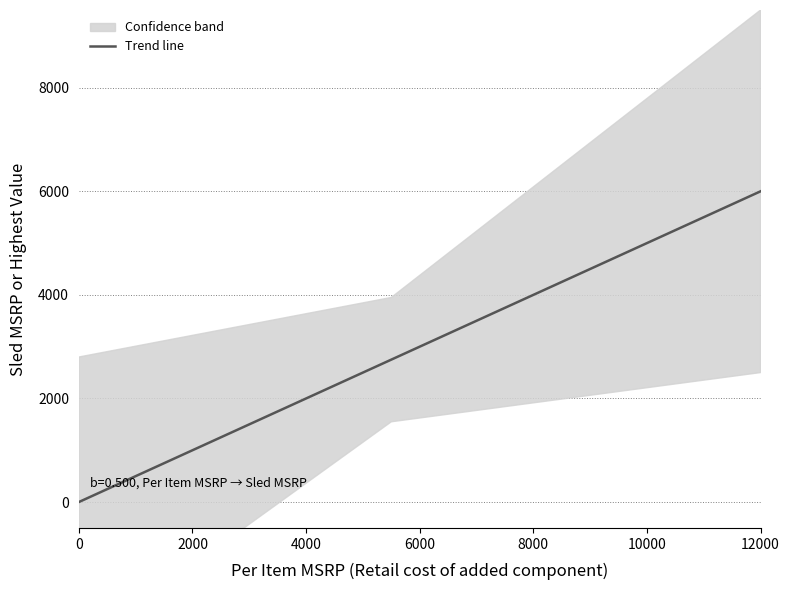

What is the maximum value for Trend line?

6000.0